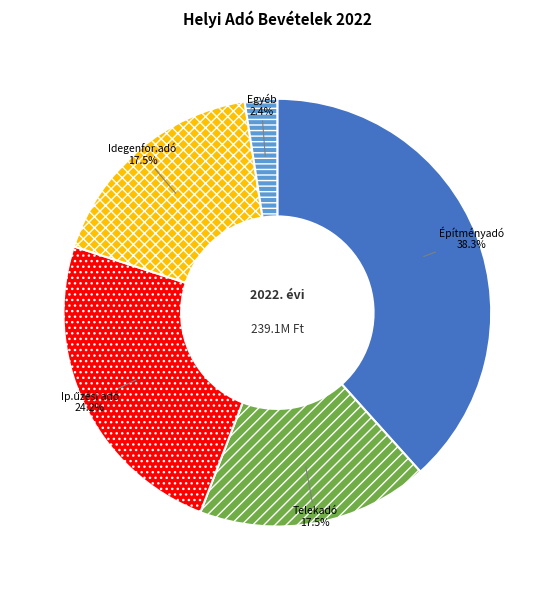

Is there any slice that represents more than half of the pie?

No